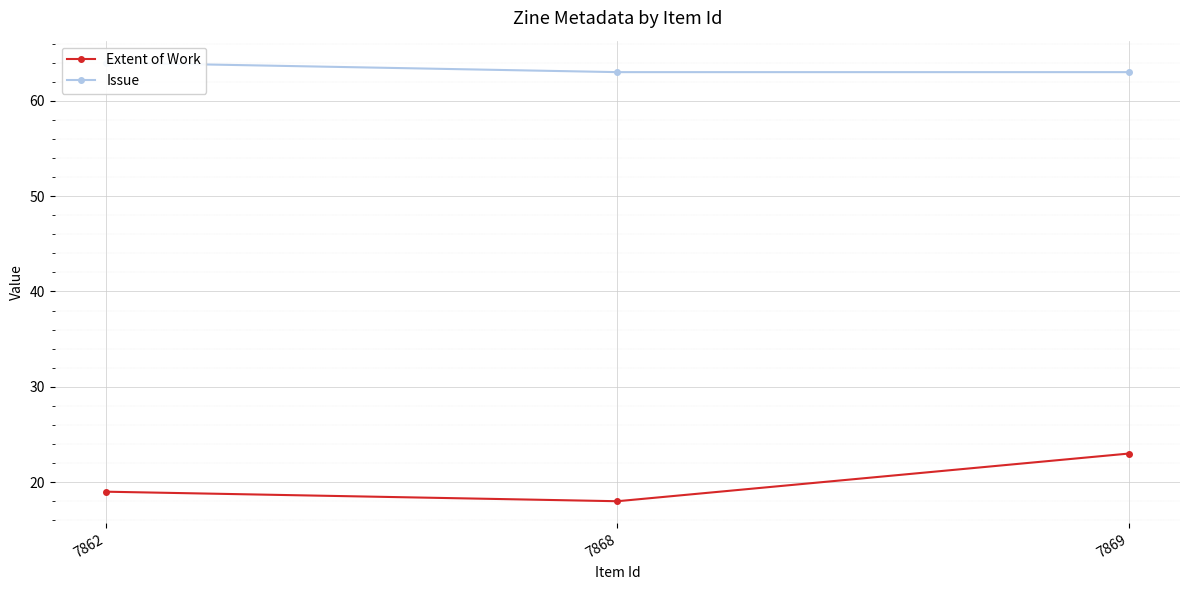

Rank the series at 7868 from highest to lowest value.

Issue, Extent of Work